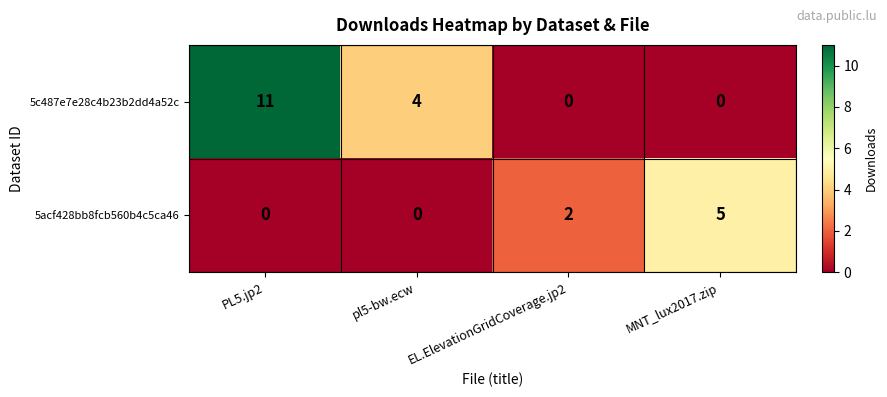

Count the 5acf428bb8fcb560b4c5ca46 values in the range 0 to 5.

4